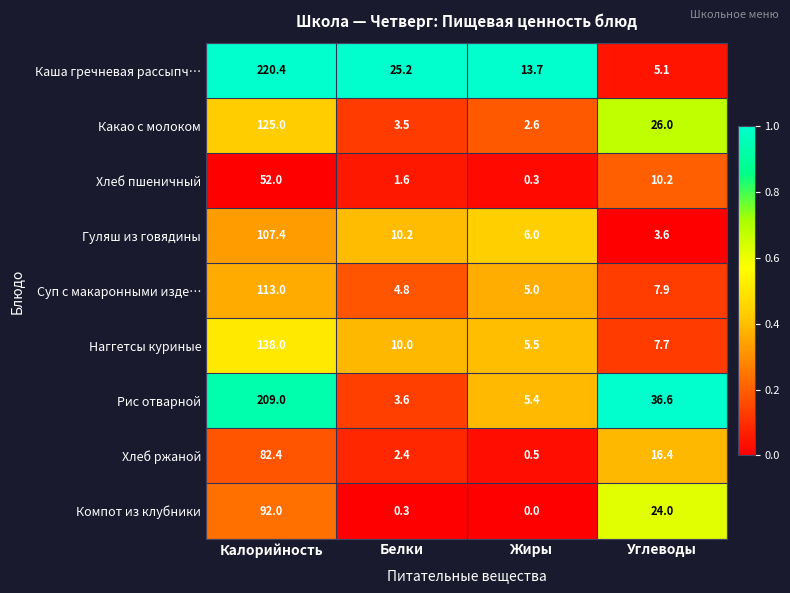

What is the average value of the Какао с молоком series?

39.3